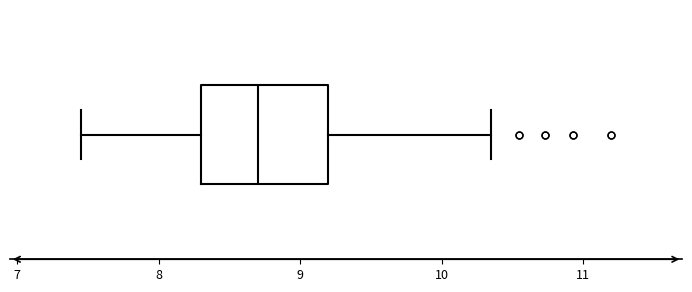

Read this box plot against the x-axis: the position of the median line, the range covered by the box, and the ends of both whiskers. The values are not printed on the chart, so give them approximately, as read against the axis.

median 8.7, box 8.3 to 9.2, whiskers 7.5 to 10.4